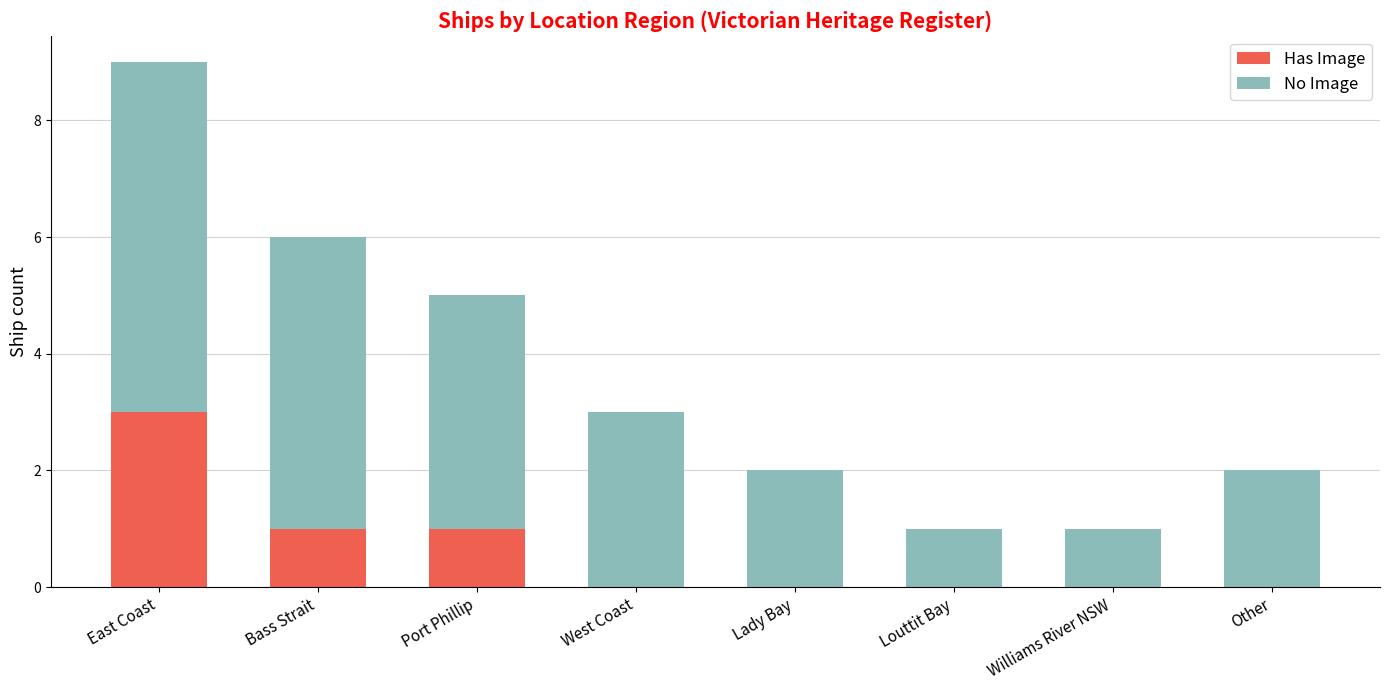

Is it true that Has Image equals 0 at West Coast?

True